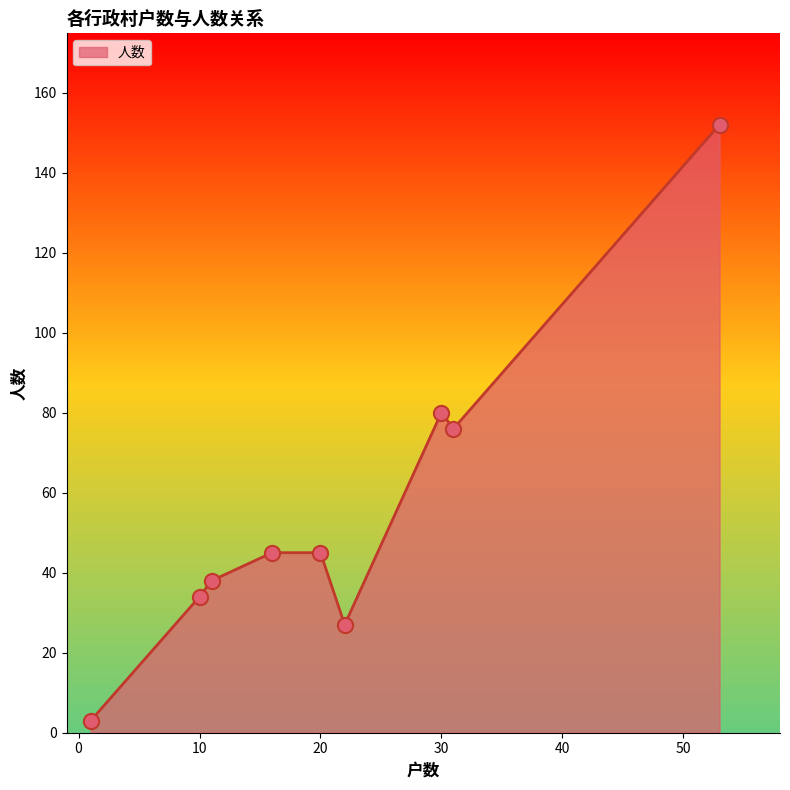

What is the maximum value shown in the chart?

152